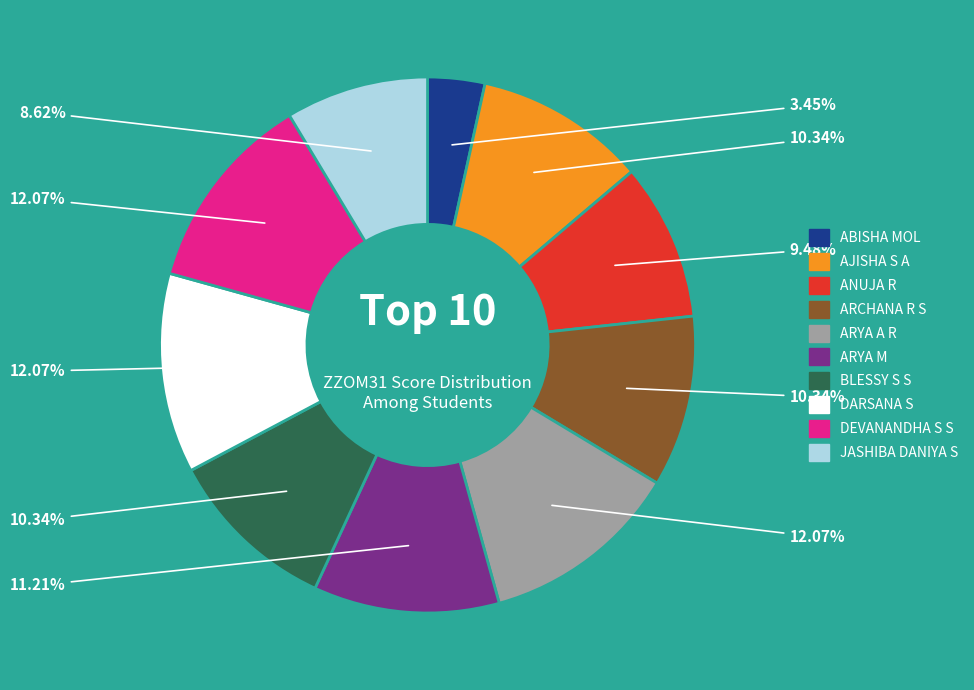

Is there a majority slice in this chart?

No